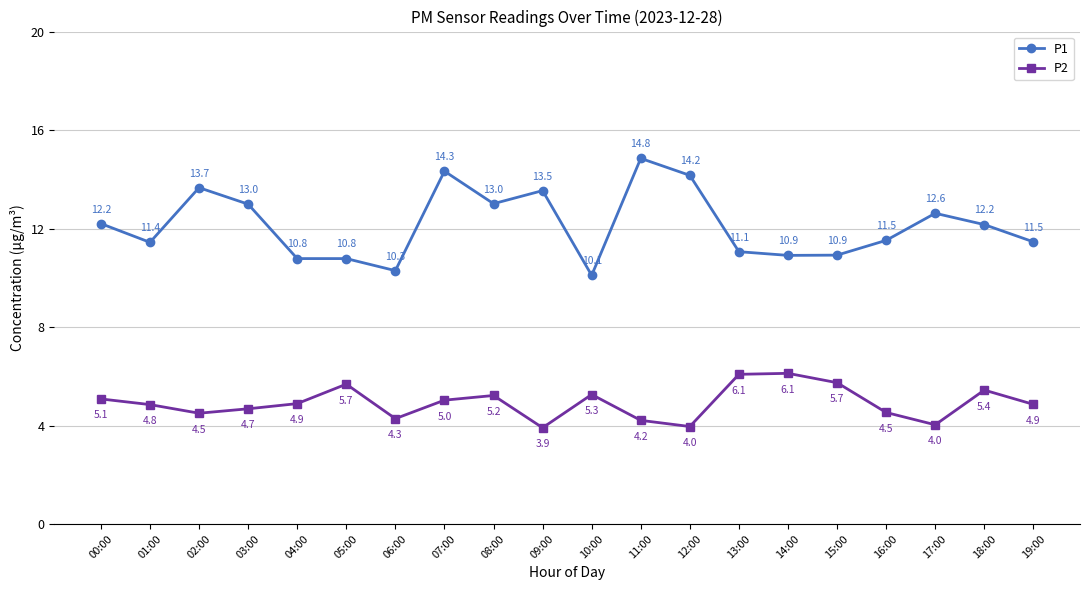

What is the average value of the P1 series?

12.1